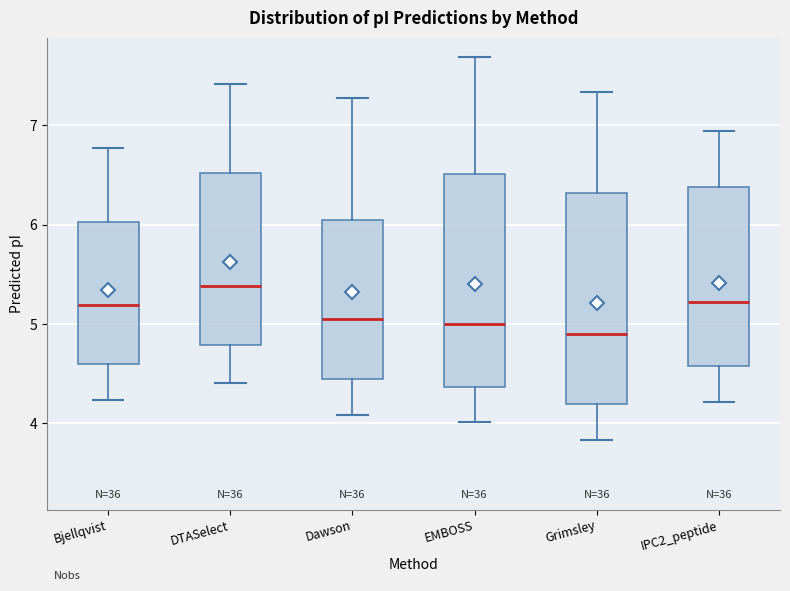

Where is the lower edge of the box for Dawson on the y-axis? The values are not printed on the chart, so give them approximately, as read against the axis.

4.4